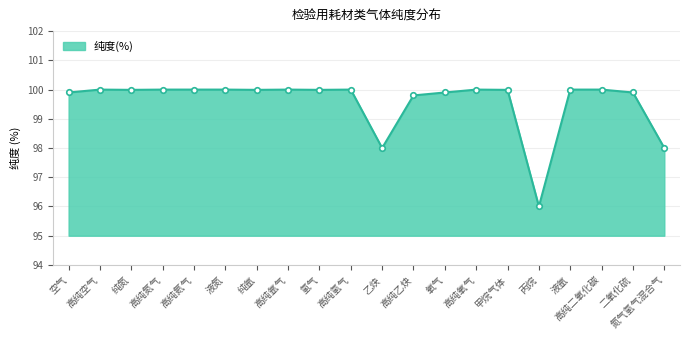

What is the difference between the second highest and minimum values?

4.0